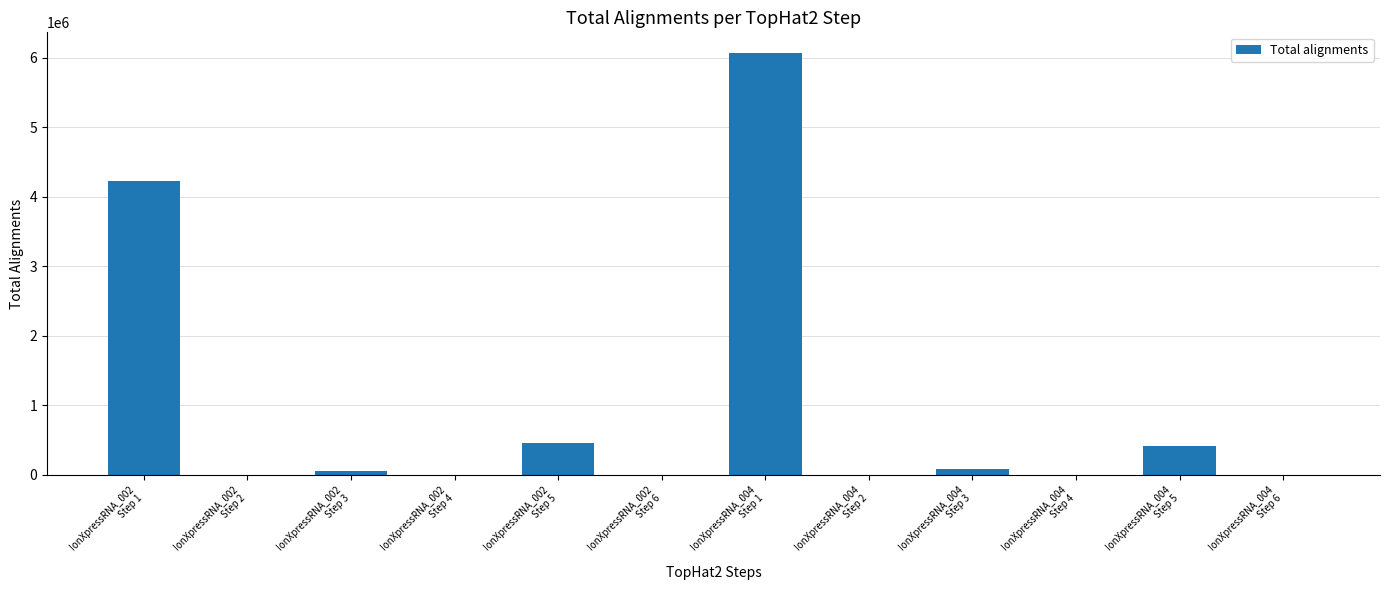

Count the number of categories in the chart.

12